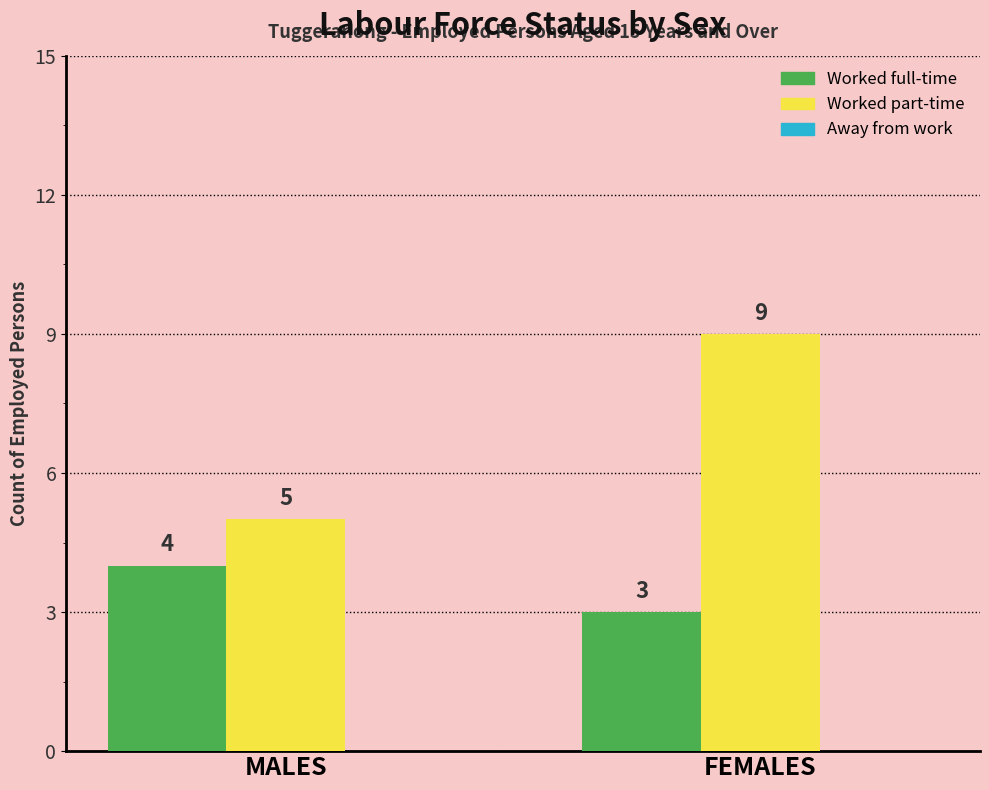

At MALES, list the series in order from smallest to largest.

Worked full-time, Worked part-time